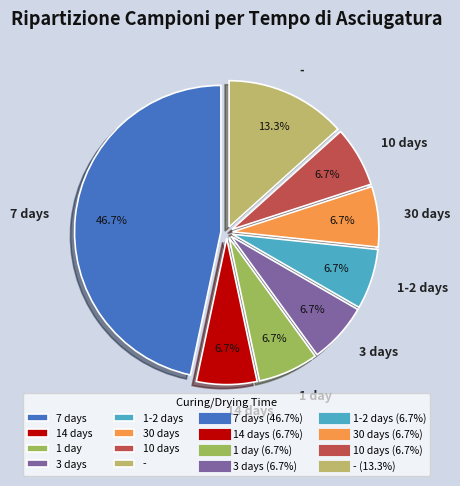

The 1 day slice represents 17% of the pie. True or false?

False